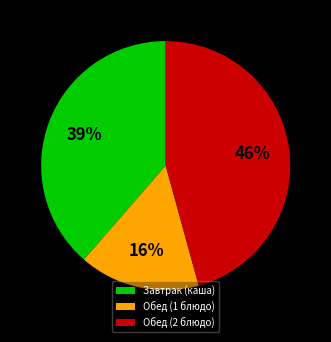

Which has a higher value, Обед (1 блюдо) or Завтрак (каша)?

Завтрак (каша)